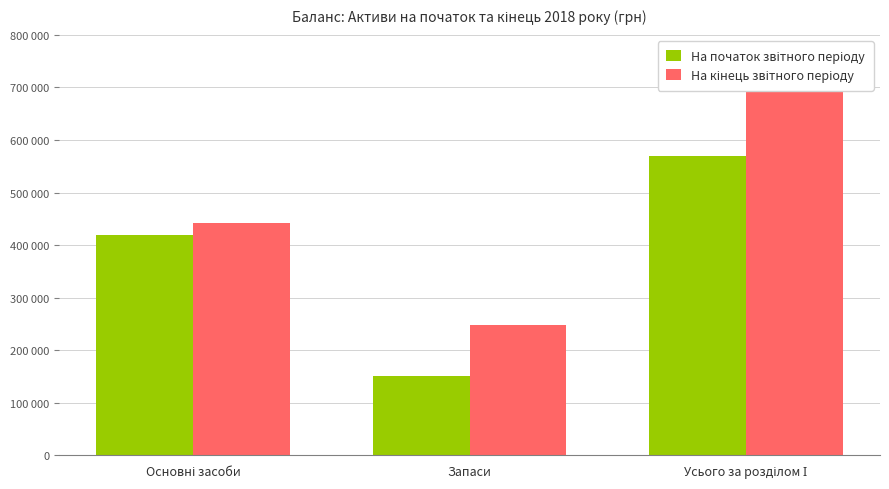

Rank the series by their average value, from lowest to highest.

На початок звітного періоду, На кінець звітного періоду